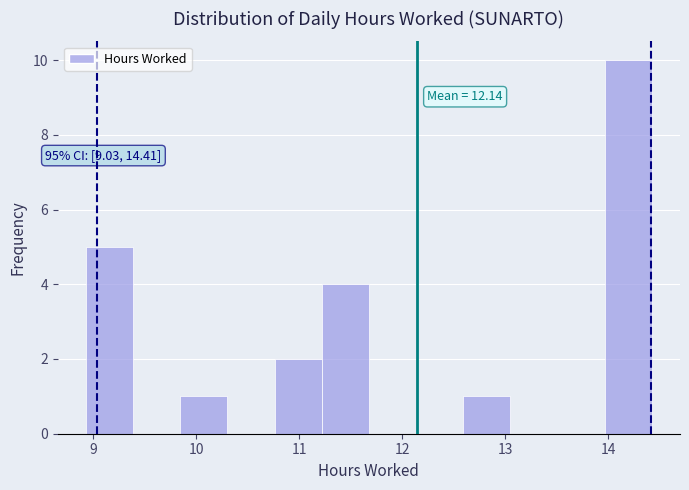

Which range on the x-axis has the tallest bar?

14.0 to 14.4